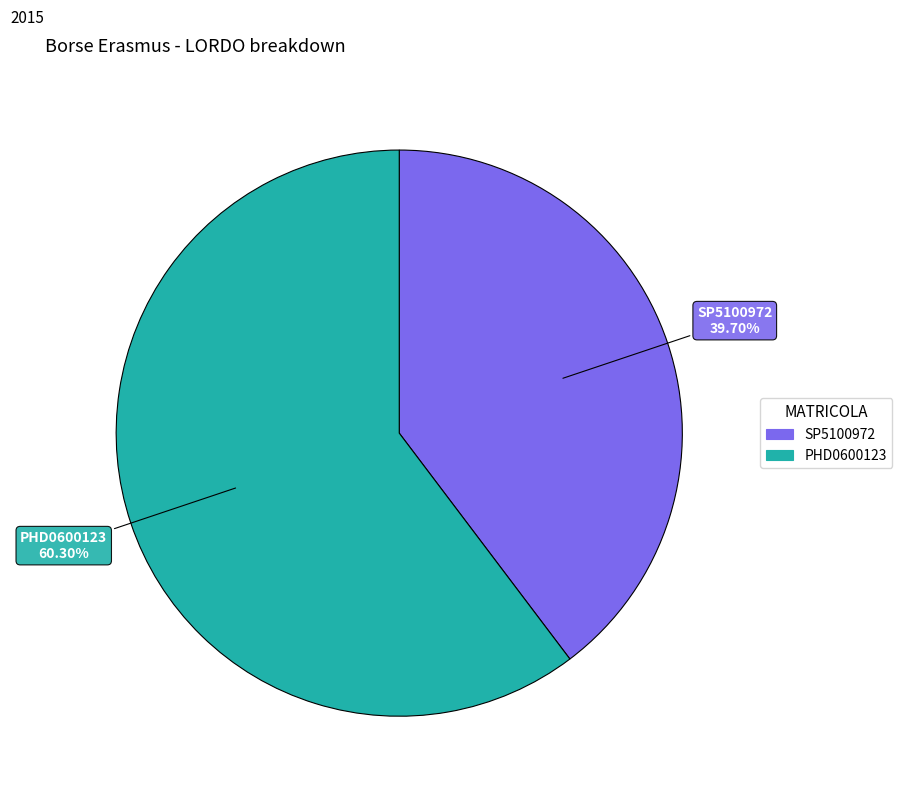

To the nearest percent, what is the average slice percentage?

50%